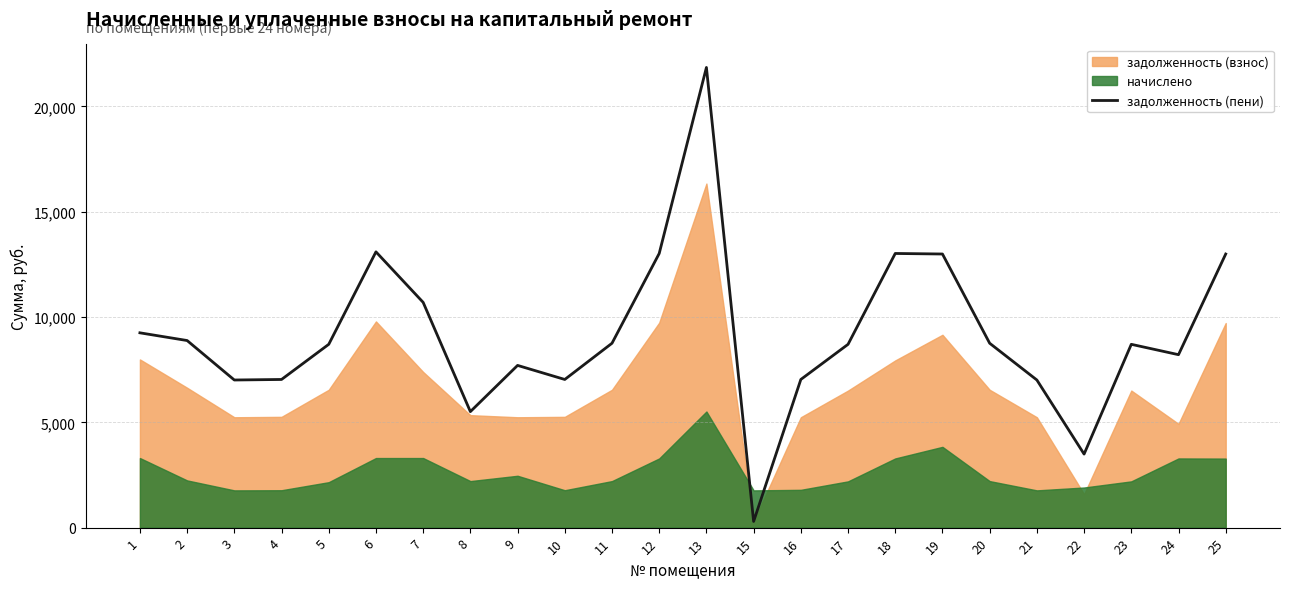

Which label corresponds to the largest value in the chart?

13